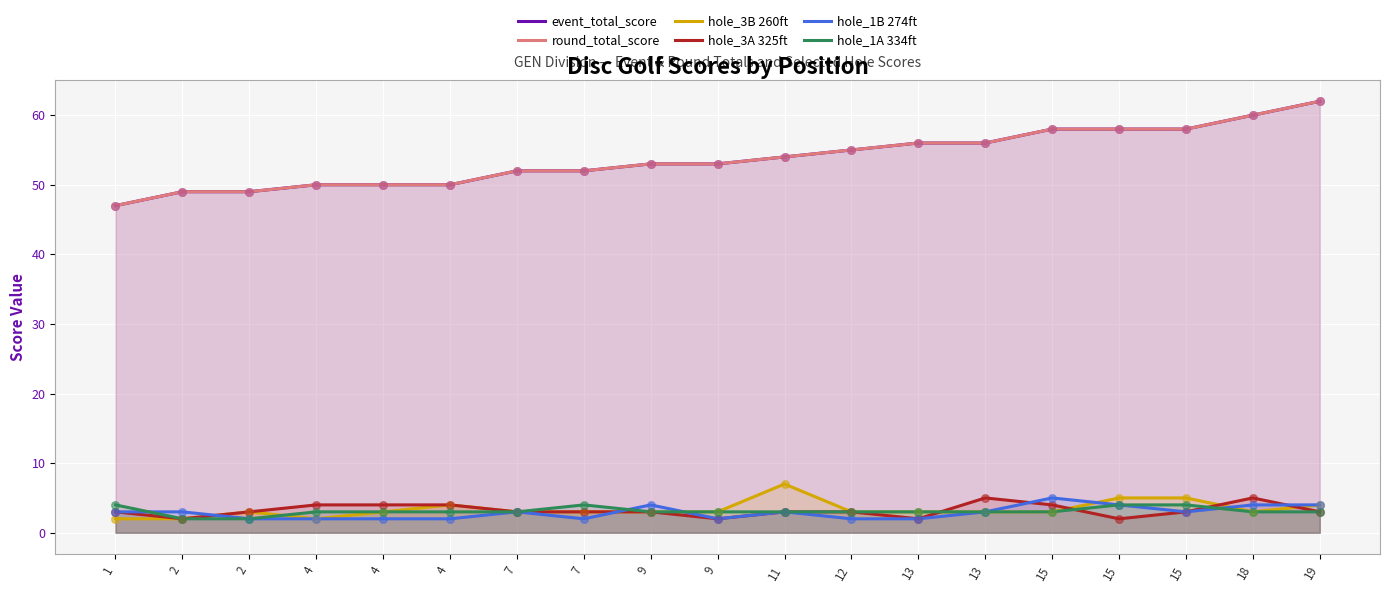

Which series reaches the maximum Y coordinate?

event_total_score